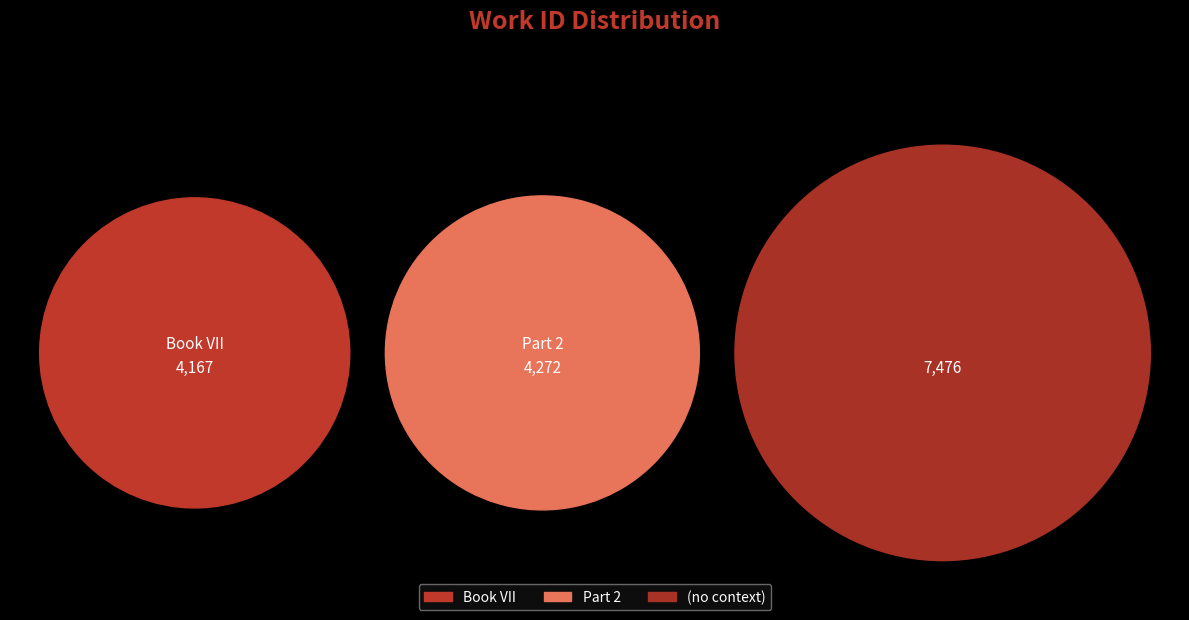

Rank the categories by value from highest to lowest.

, Part 2, Book VII